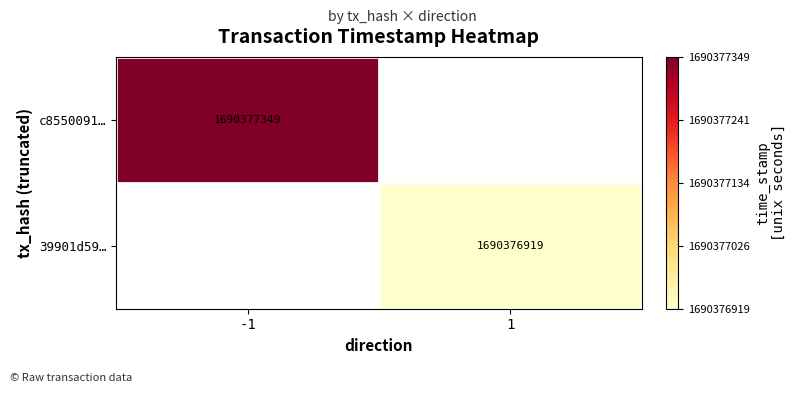

True or false: 39901d59299dbb53b9366a5a5f77fd6759a08c8 has a value of 2 at direction.

False